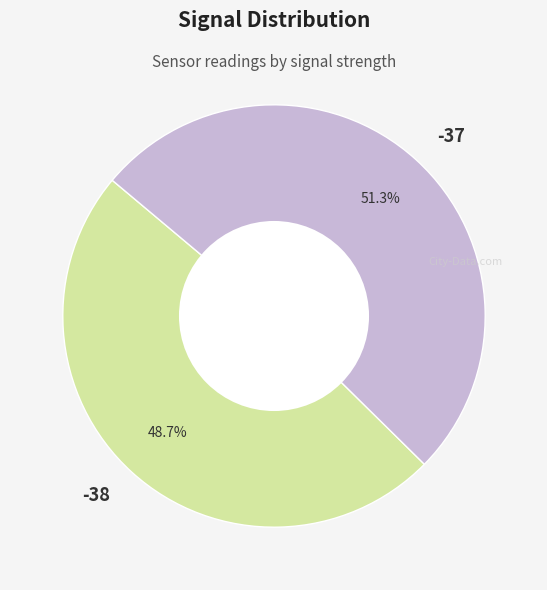

Do -37 and -38 together represent more than half of the pie?

Yes